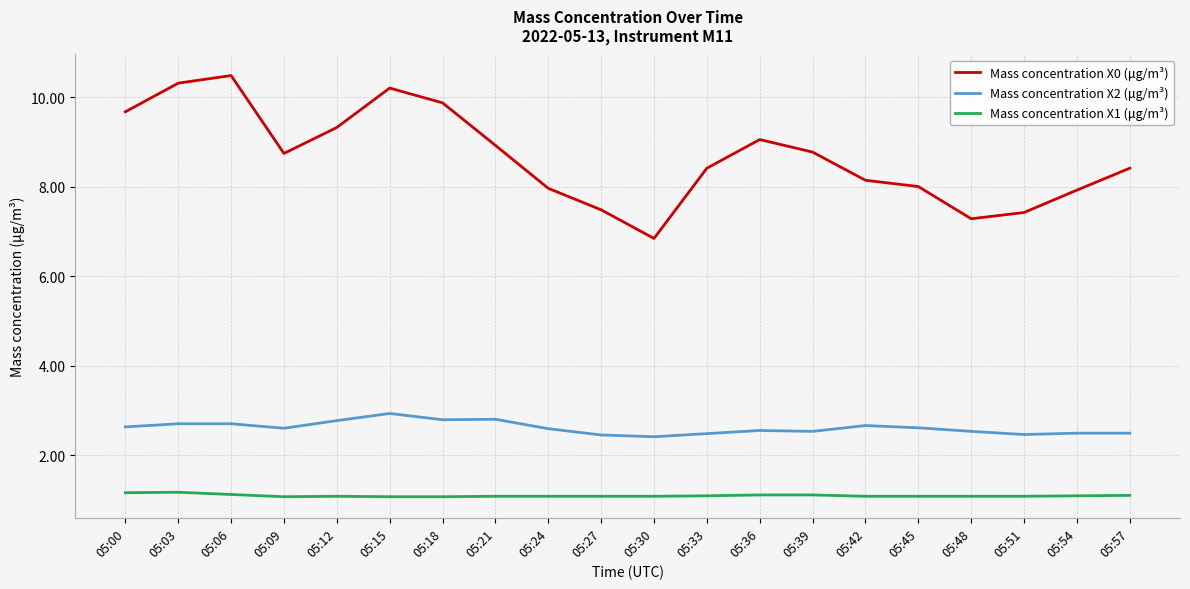

True or false: Mass concentration X1 (μg/m³) and Mass concentration X0 (μg/m³) cross at least once.

False